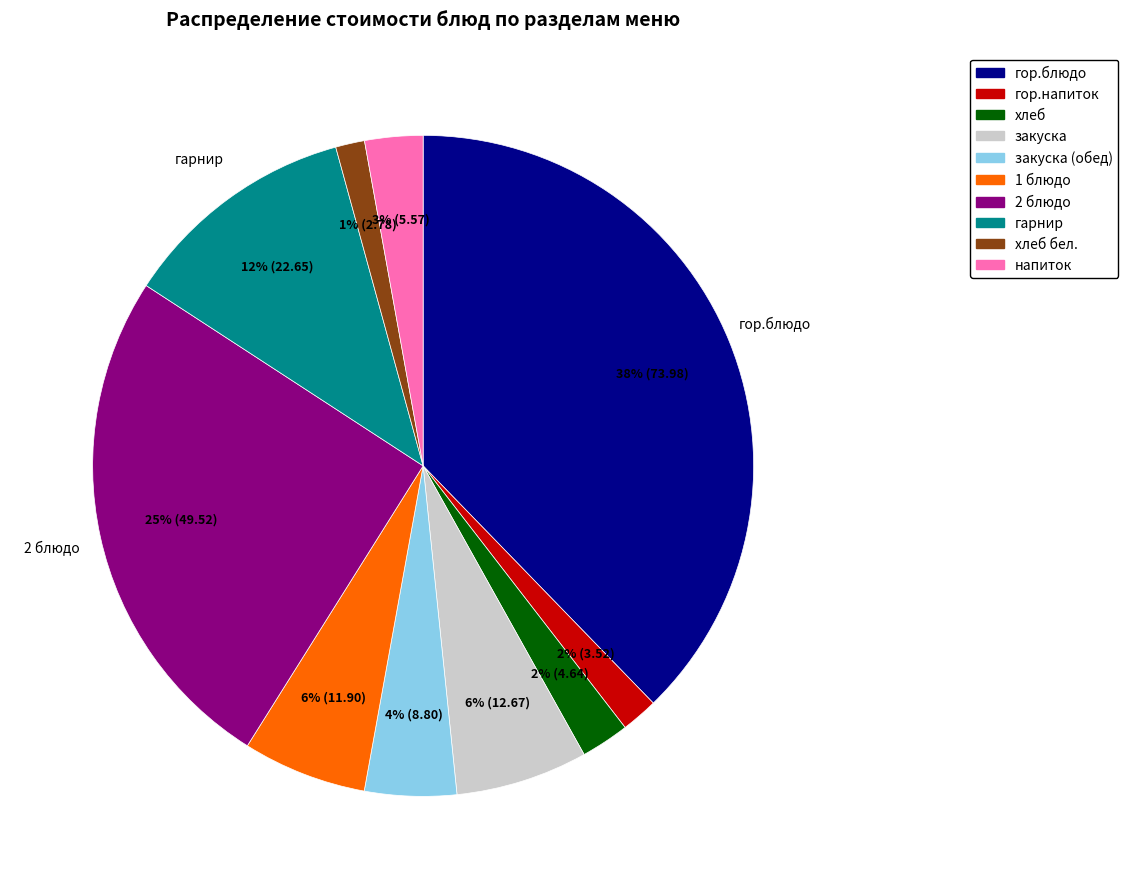

To the nearest percent, what percentage of the pie is закуска?

6%